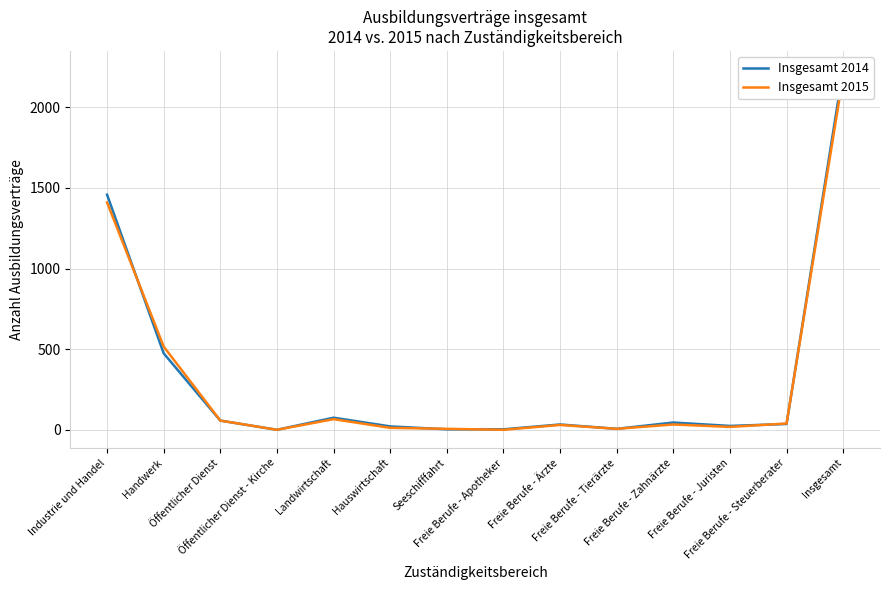

Which category has the lowest value in the Insgesamt 2015 series?

Öffentlicher Dienst - Kirche